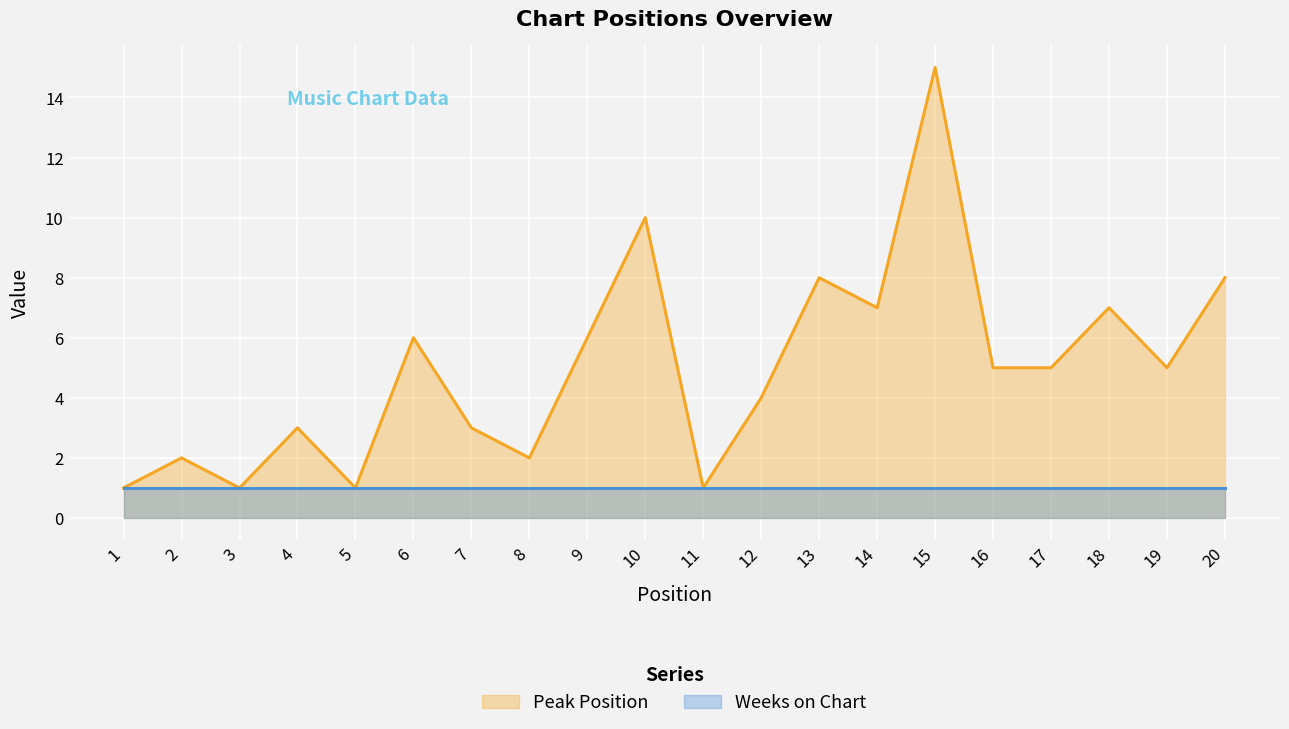

Count the number of data series in this chart.

2